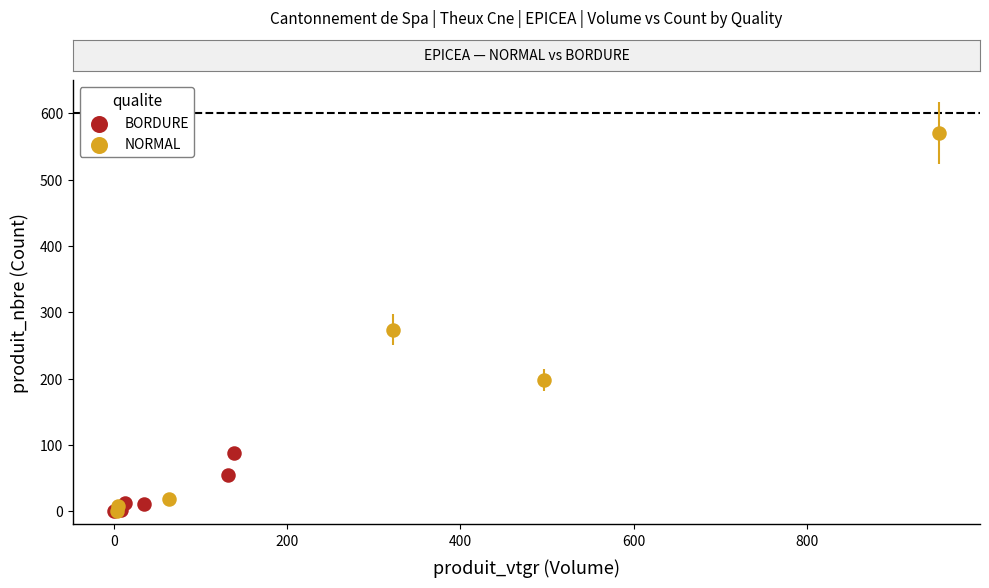

Which series contains the highest Y value?

NORMAL